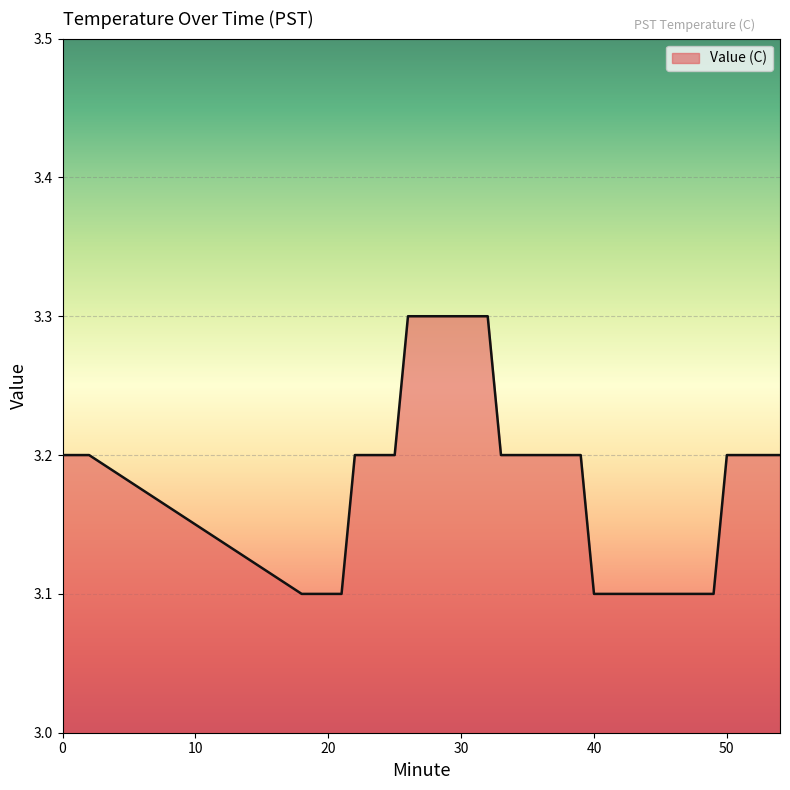

Does the chart have visible grid lines?

Yes